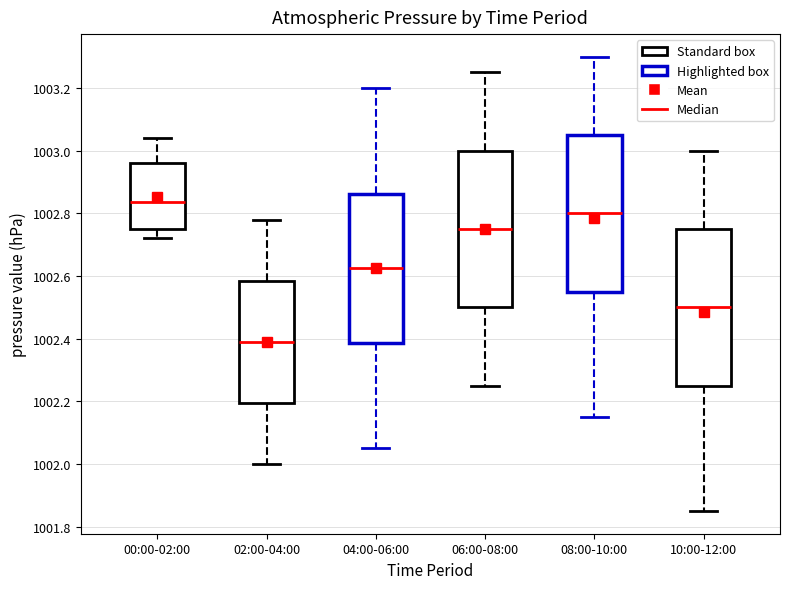

Reading left to right, transcribe this box plot: for each box, give where its median line is, the range the box spans, and where its two whiskers end, as read against the y-axis. The values are not printed on the chart, so give them approximately, as read against the axis.

00:00-02:00: median 1002.84, box 1002.76 to 1002.96, whiskers 1002.72 to 1003.04
02:00-04:00: median 1002.40, box 1002.20 to 1002.58, whiskers 1002.00 to 1002.78
04:00-06:00: median 1002.62, box 1002.38 to 1002.86, whiskers 1002.06 to 1003.20
06:00-08:00: median 1002.76, box 1002.50 to 1003.00, whiskers 1002.26 to 1003.26
08:00-10:00: median 1002.80, box 1002.56 to 1003.06, whiskers 1002.16 to 1003.30
10:00-12:00: median 1002.50, box 1002.26 to 1002.76, whiskers 1001.86 to 1003.00